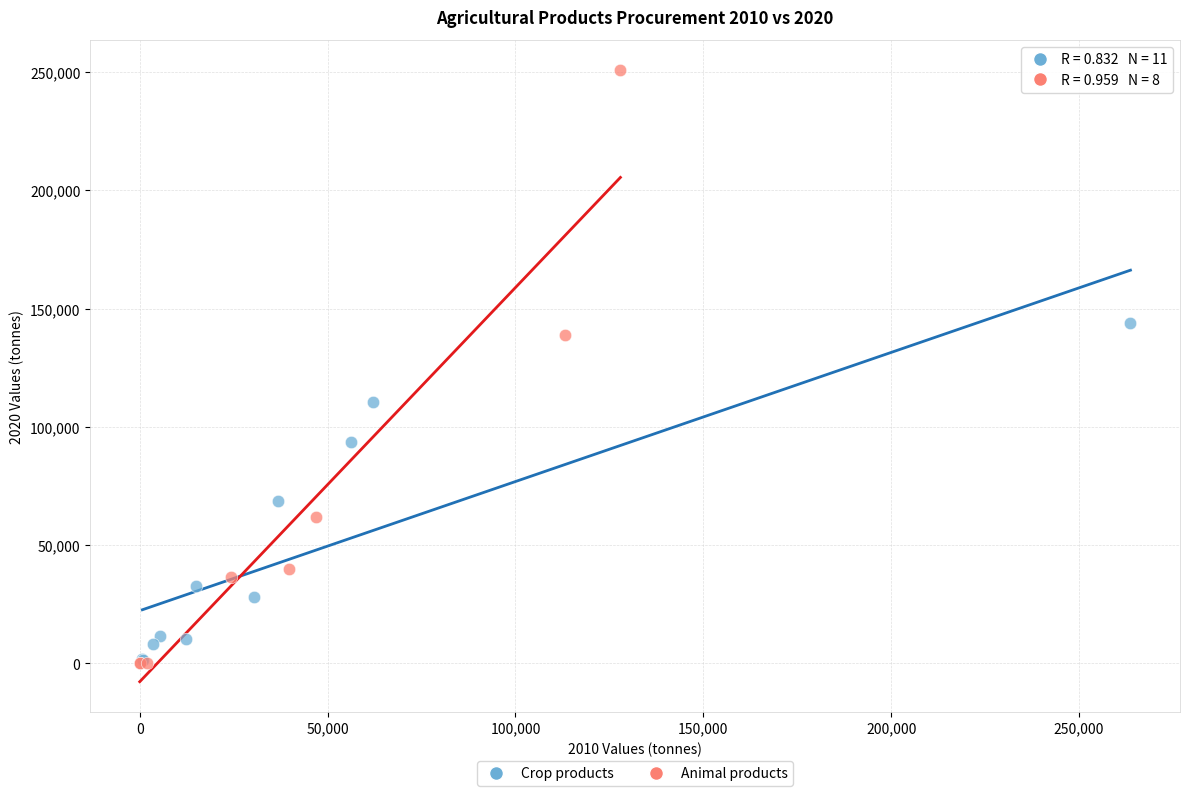

Which series reaches the maximum Y coordinate?

Animal products